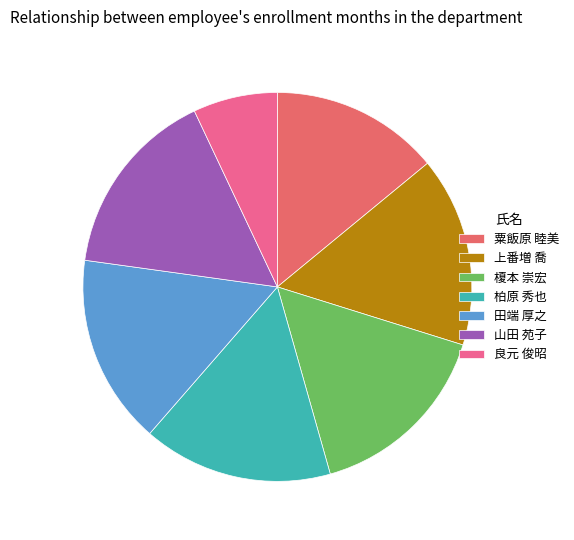

The 榎本 崇宏 slice represents 22% of the pie. True or false?

False